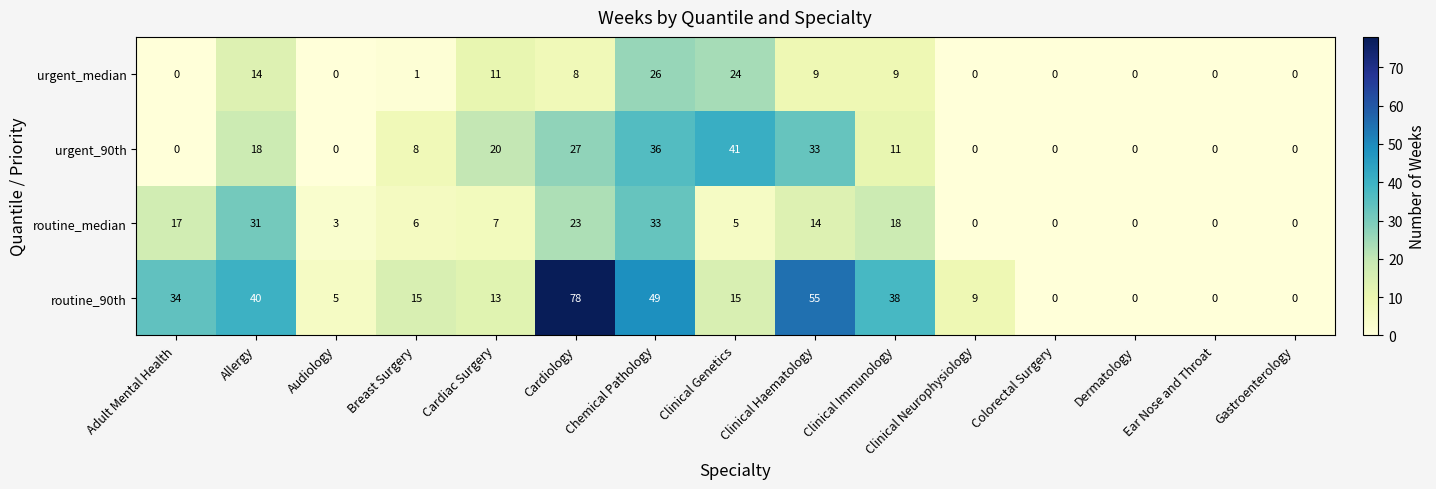

What is the average value of the routine_90th series?

23